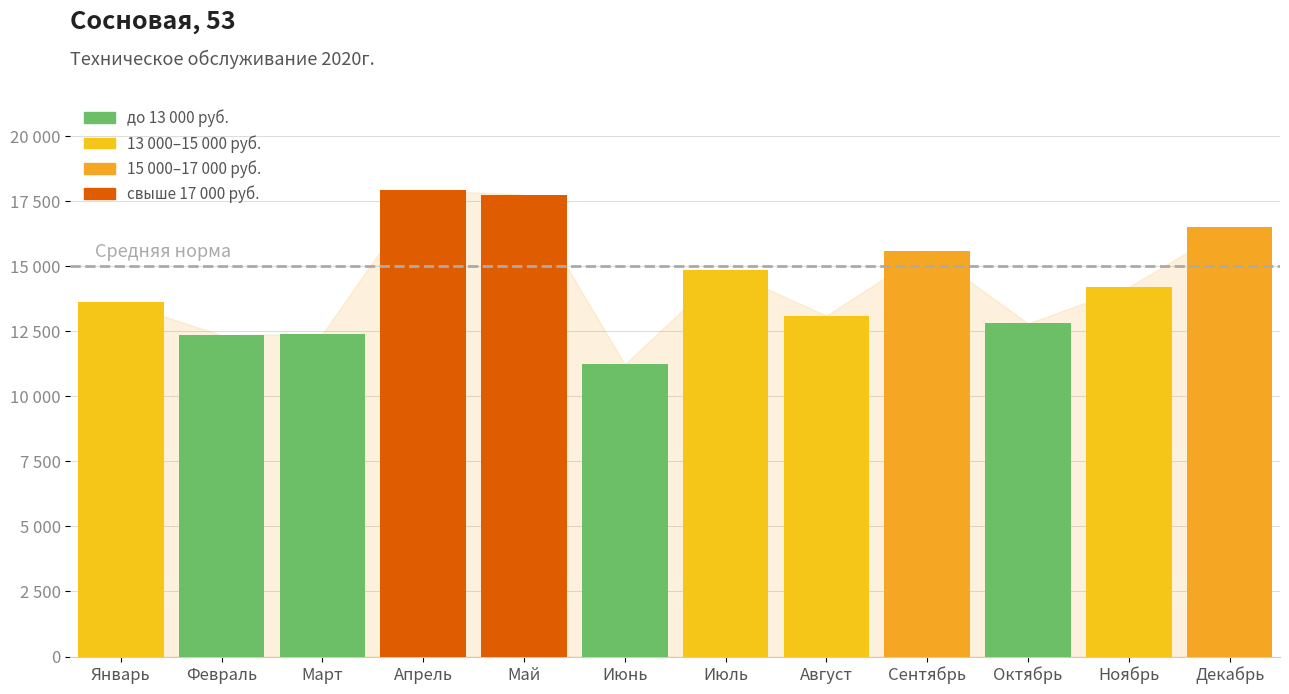

Are the bars horizontal?

No